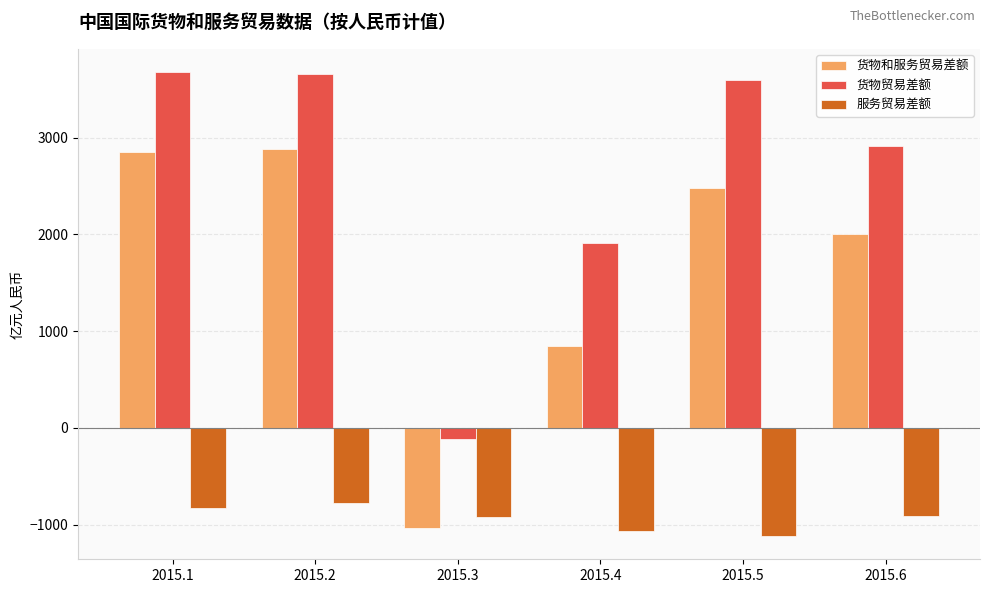

Is the value of 服务贸易差额 at 2015.4 greater than the value of 货物和服务贸易差额 at 2015.5?

No